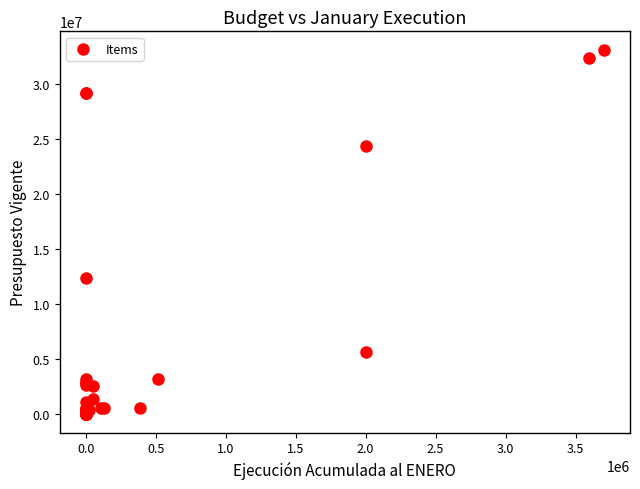

What Y value in the scatter plot is closest to 16568091?

12367333